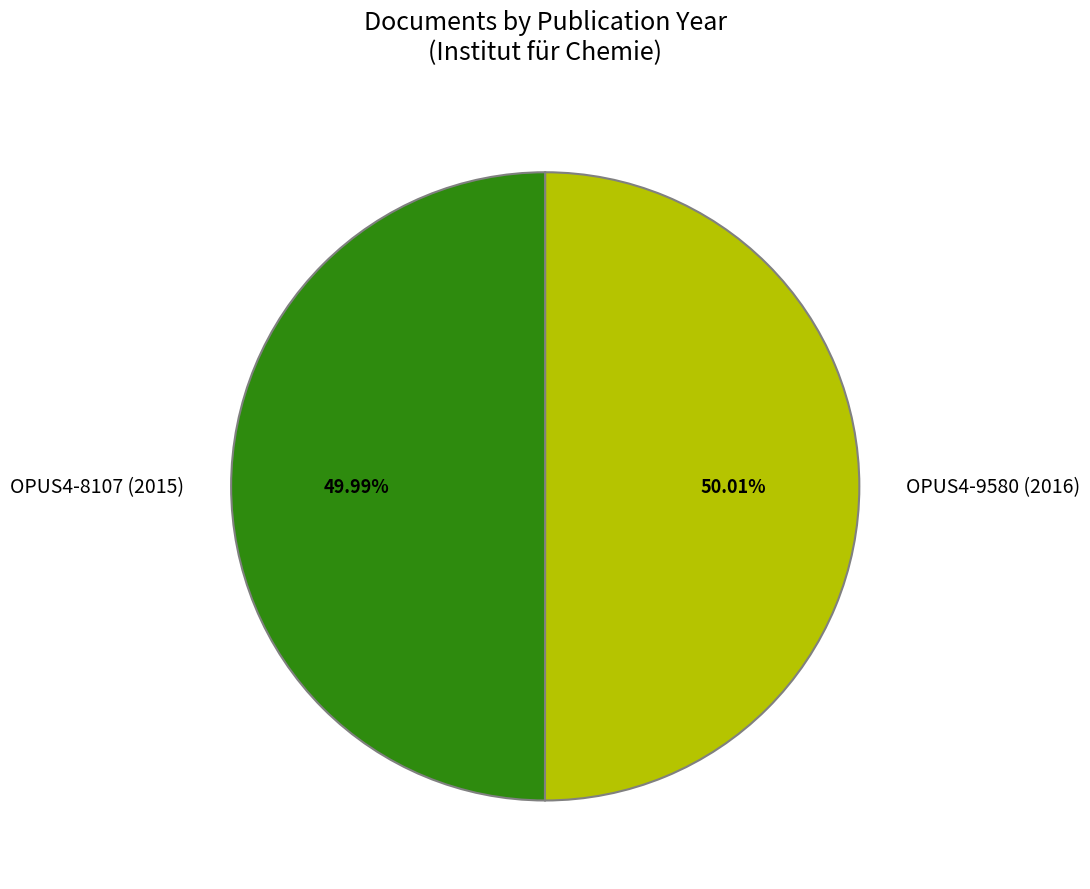

Does any single category account for the majority?

Yes